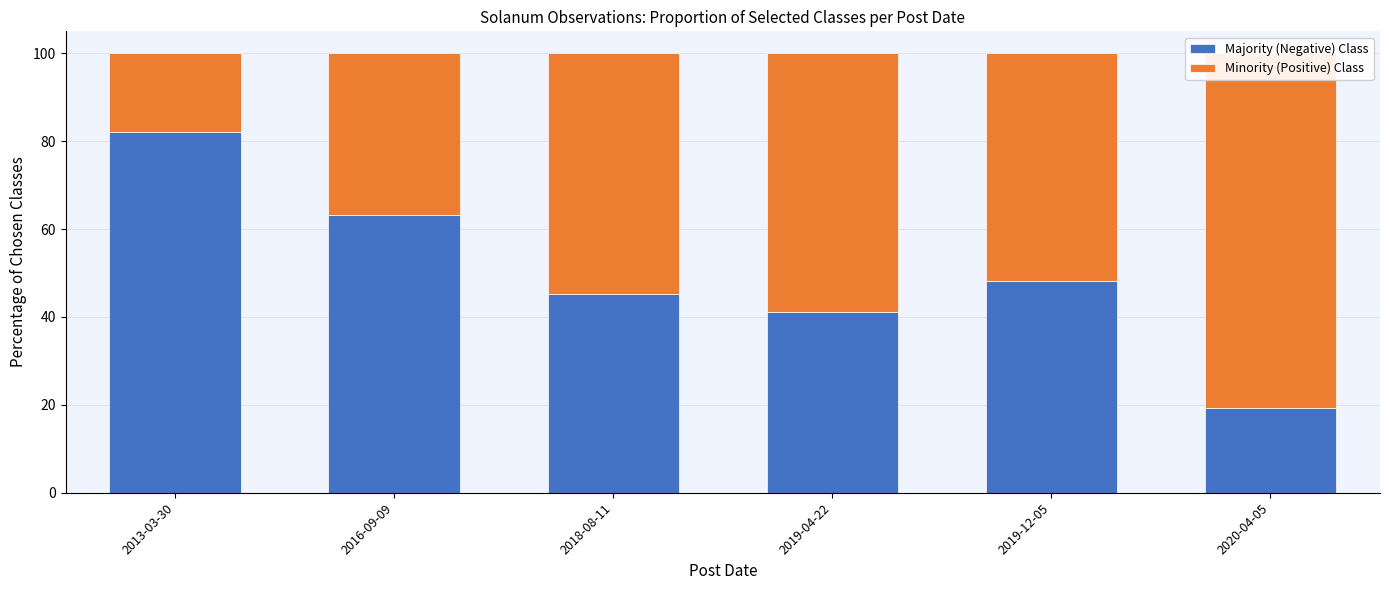

At which label does Majority (Negative) Class reach its minimum?

2020-04-05